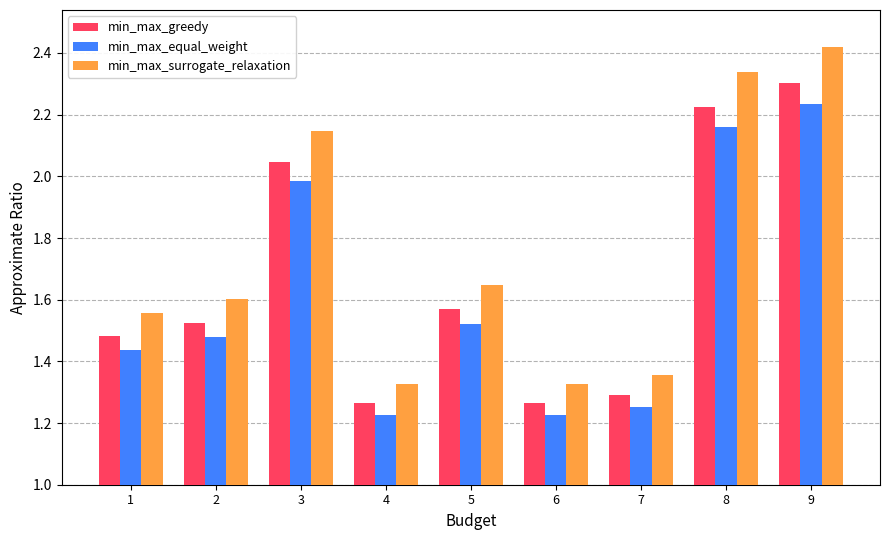

Is it true that min_max_surrogate_relaxation equals 2.3 at 8?

True